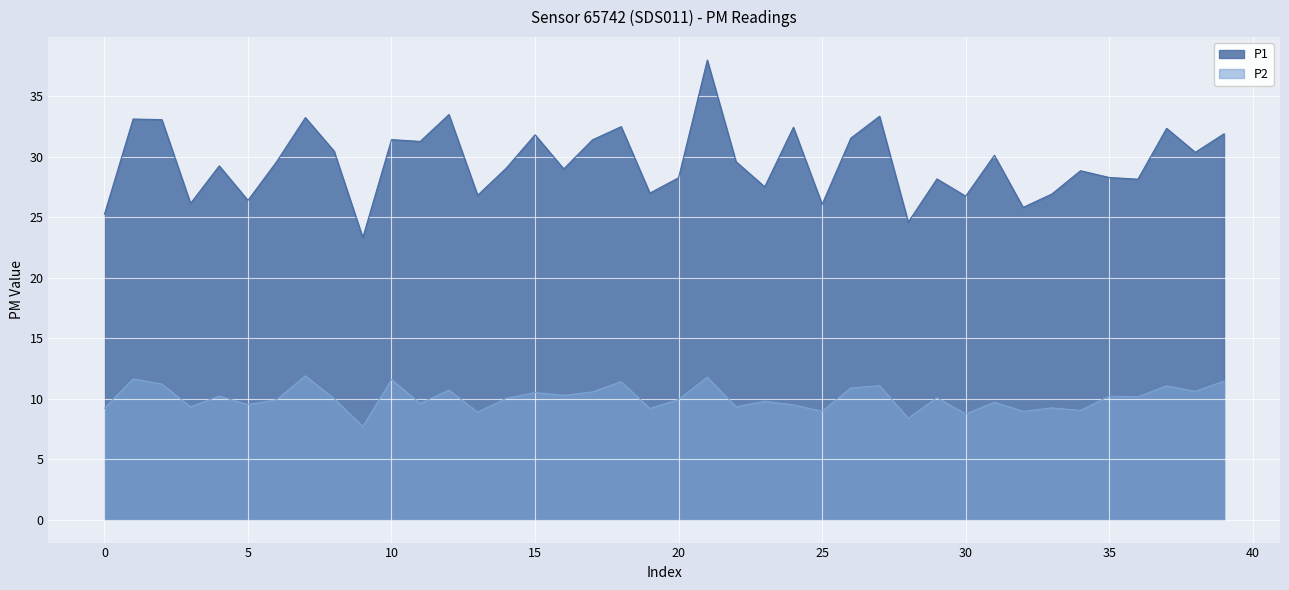

Which has a higher value, 2023-06-01T00:32:16 or 2023-06-01T00:34:17?

2023-06-01T00:34:17